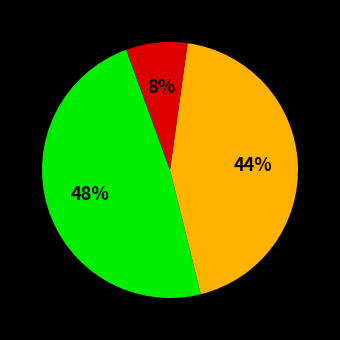

To the nearest percent, what is the average slice percentage?

33%